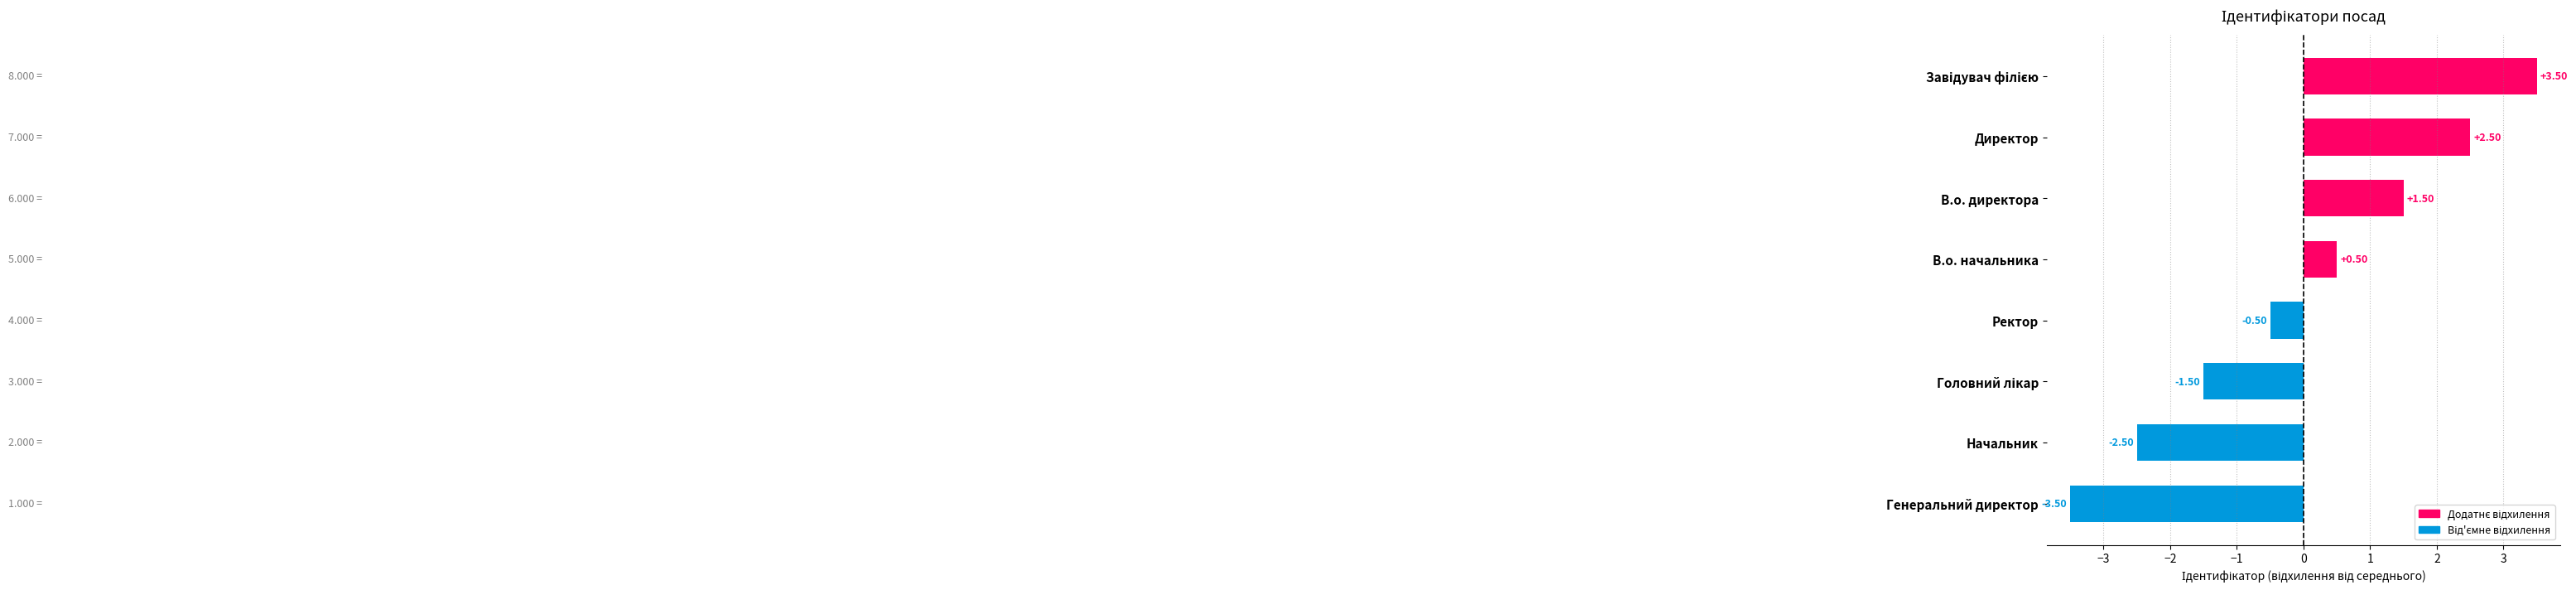

How many negative values are there?

4